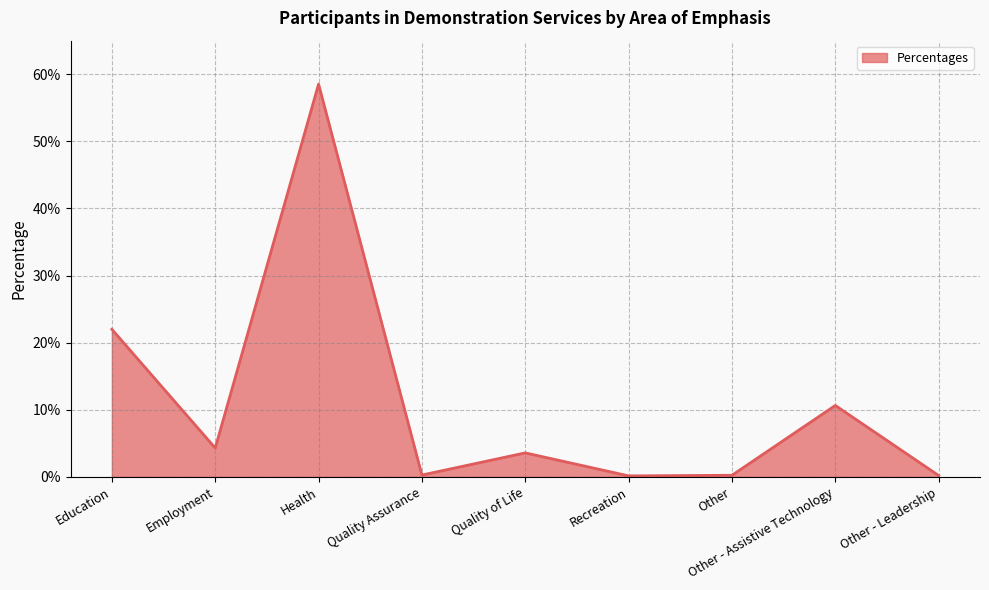

The chart shows a value of 0.0 at Quality Assurance. True or false?

False